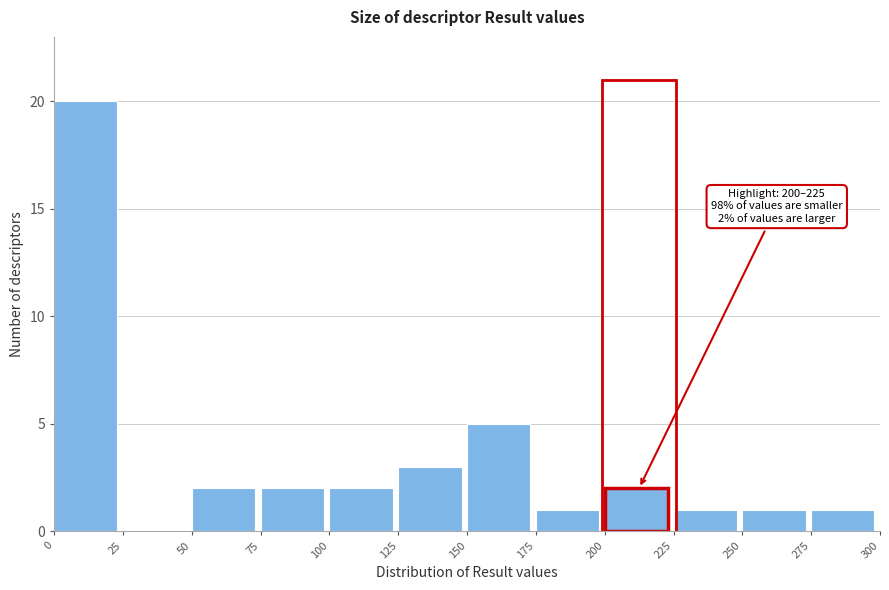

Which range on the x-axis has the tallest bar?

0 to 25